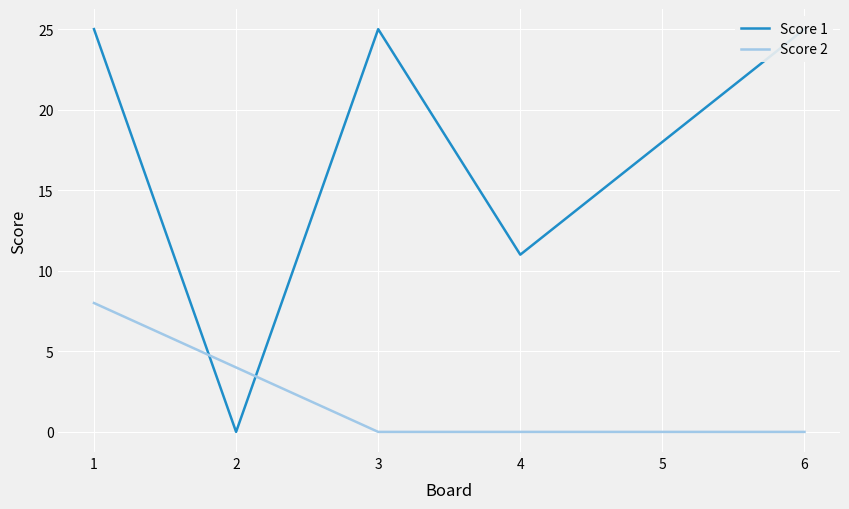

The Score 1 series shows 18 at 5. True or false?

True